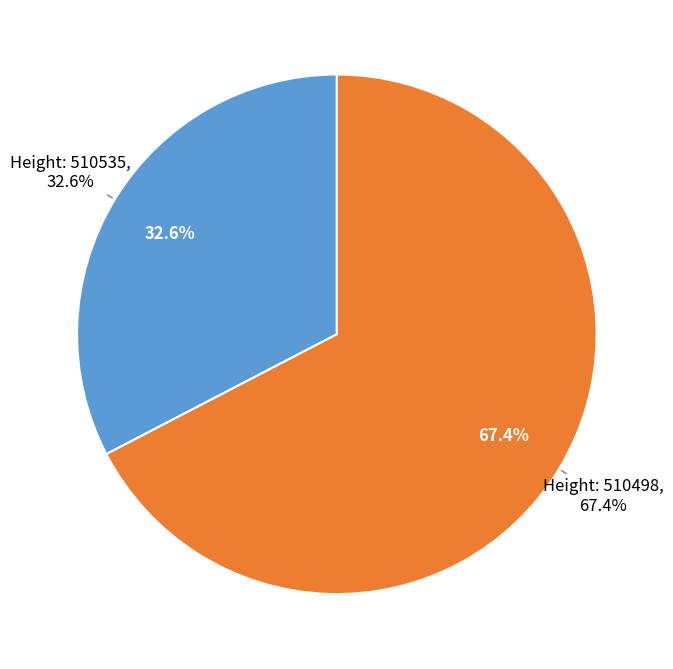

To the nearest percent, what portion does 510535 represent?

33%